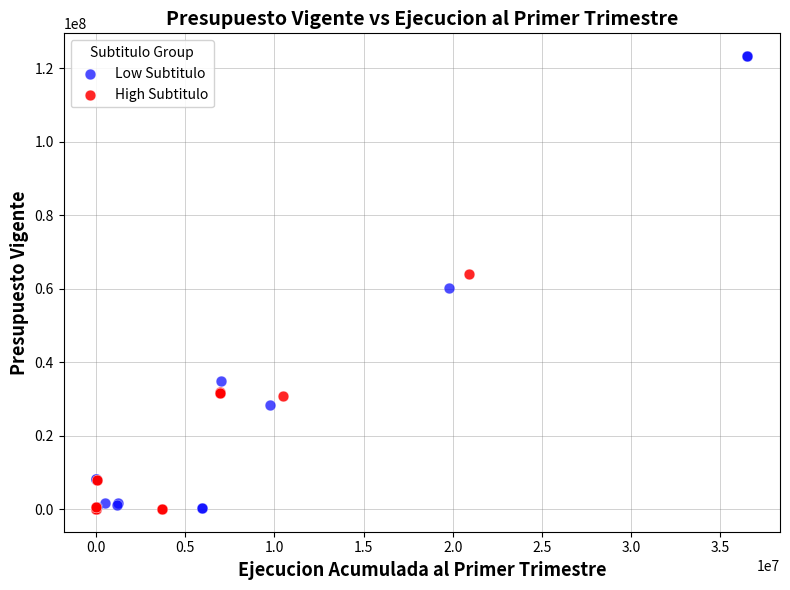

What are all the series names shown in the legend?

Low Subtitulo, High Subtitulo